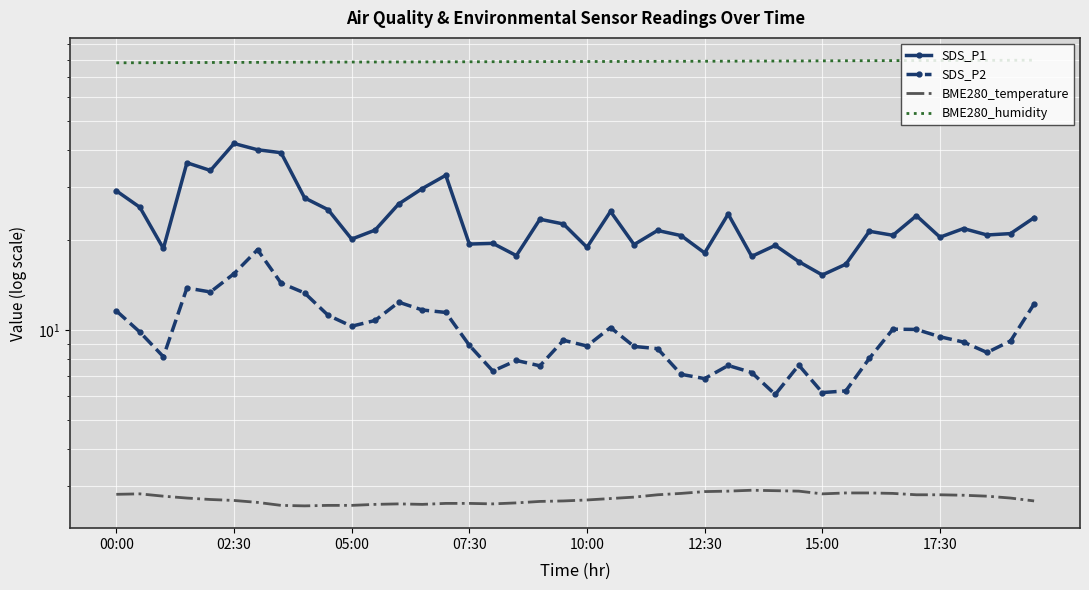

At which label is SDS_P2 closest to 12?

39